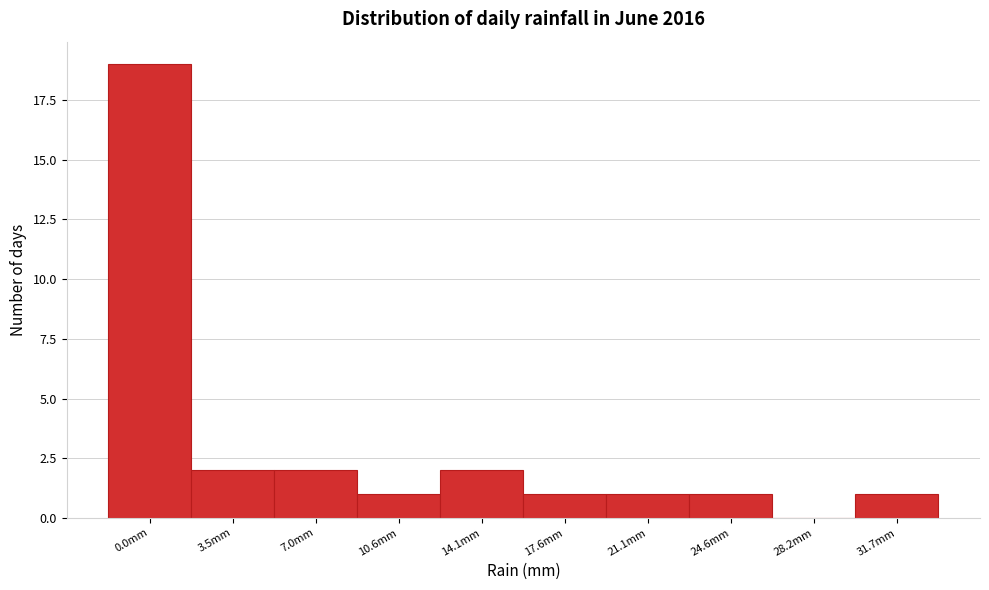

Reading left to right, extract all data points from this chart.

0.0mm=19	3.5mm=2	7.0mm=2	10.6mm=1	14.1mm=2	17.6mm=1	21.1mm=1	24.6mm=1	28.2mm=0	31.7mm=1